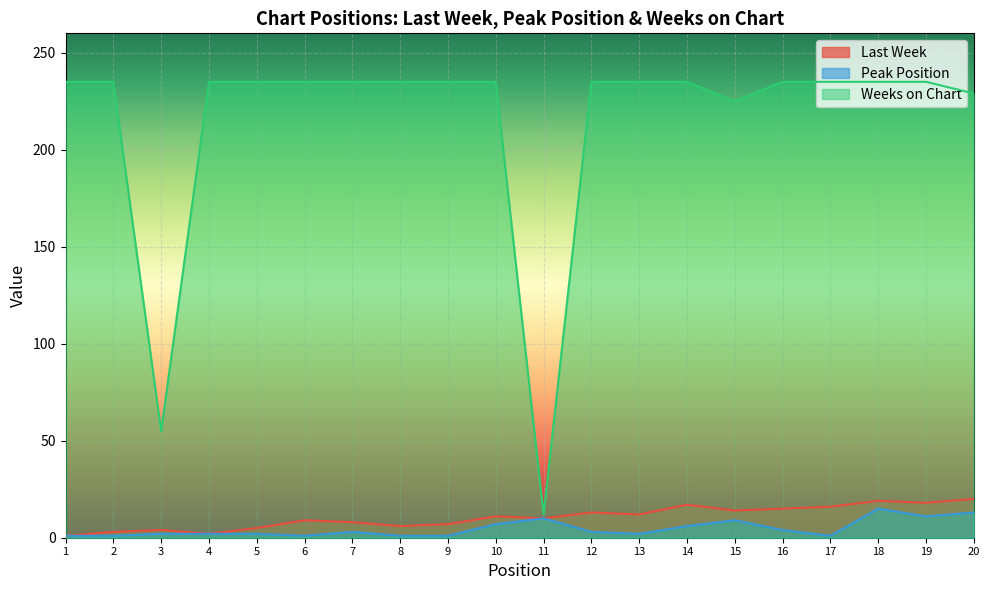

How many data points in Peak Position are less than 3?

10